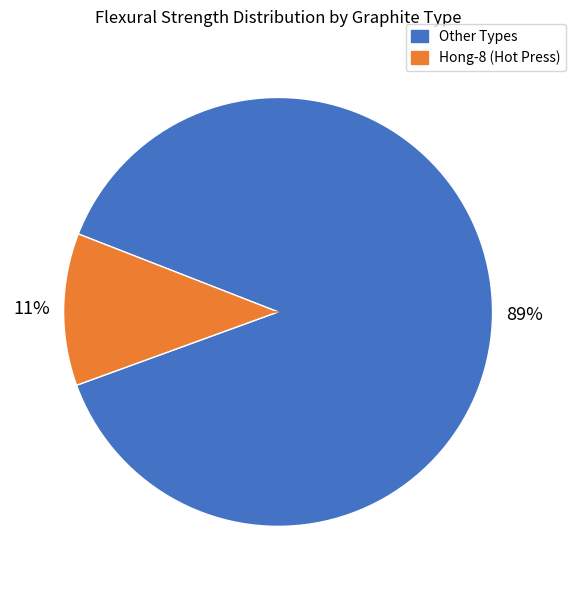

To the nearest percent, what is the average slice percentage?

50%